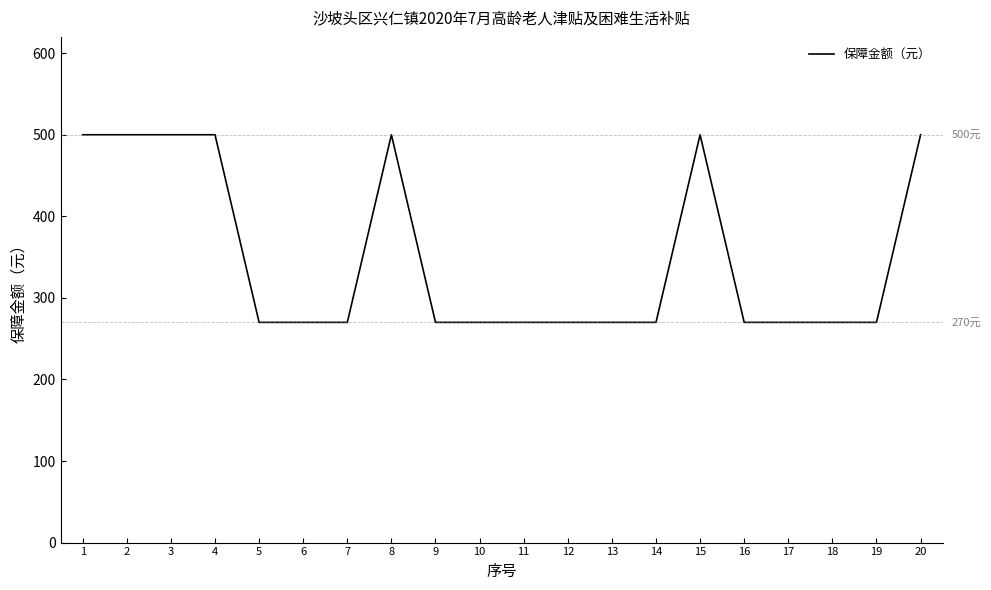

What is the difference between the maximum and minimum values?

230